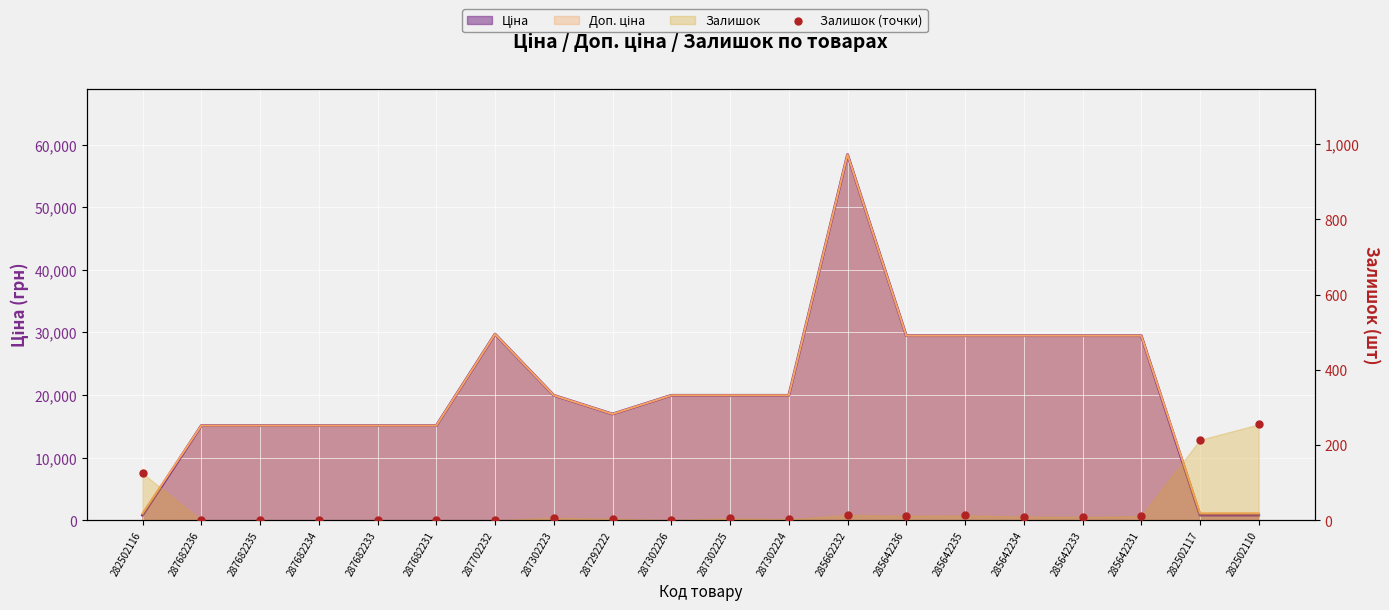

Which has a higher value, 285662232 or 282502116?

282502116